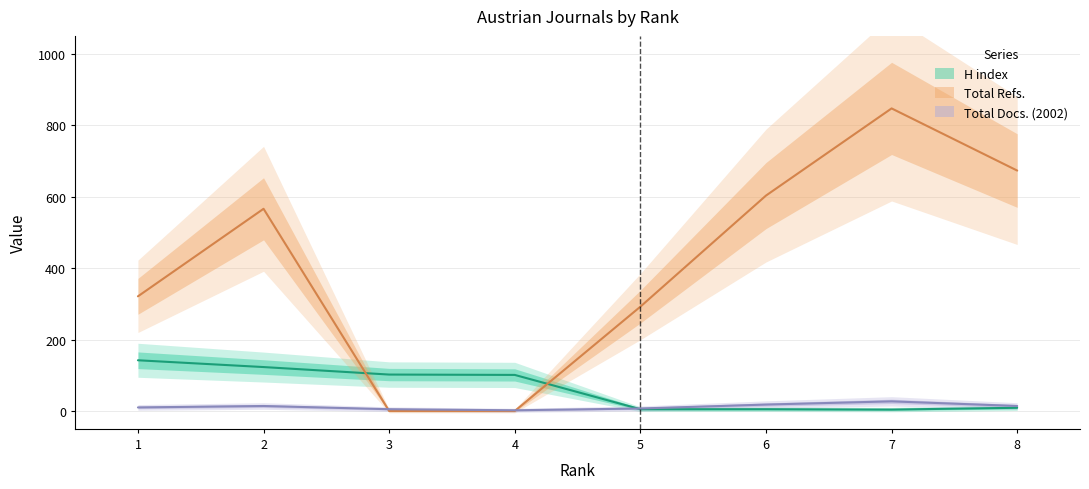

True or false: Total Refs. and Total Docs. (2002) intersect in this chart.

True